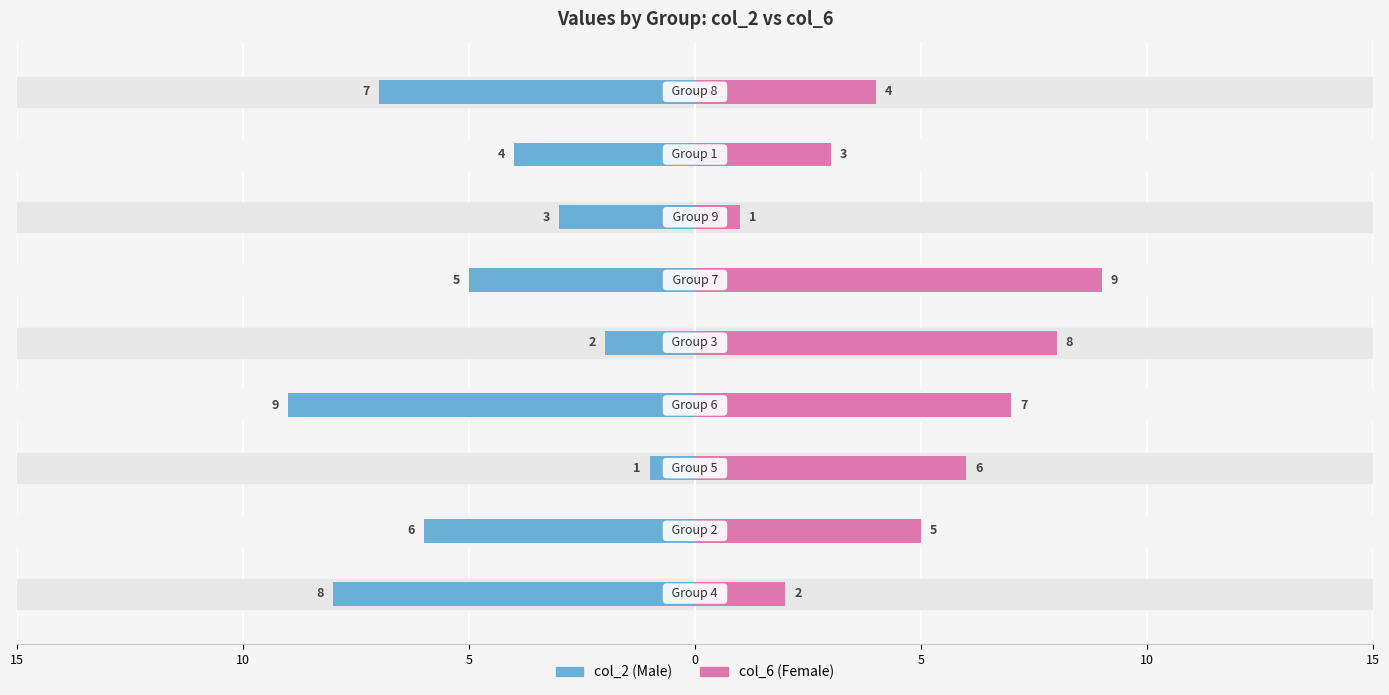

What is the highest value of the col_6 (Female) series?

9